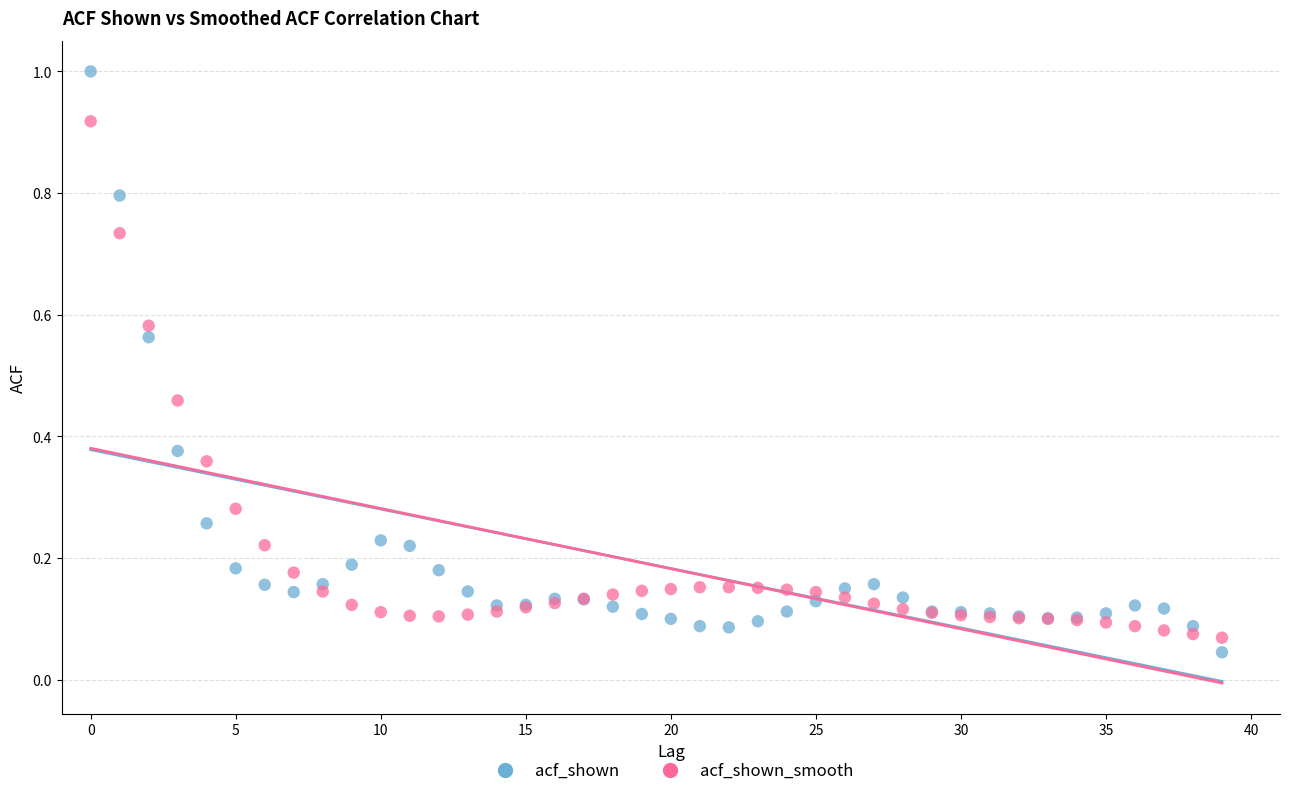

Which series reaches the maximum Y coordinate?

acf_shown